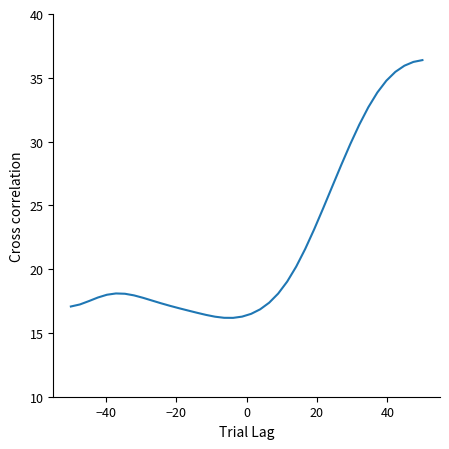

How many series are shown in this chart?

1